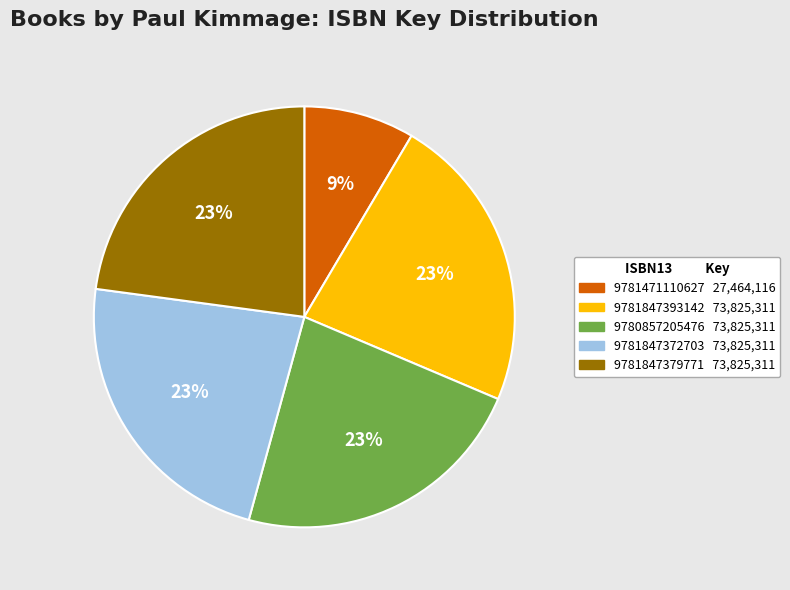

Does 9781847372703 account for over 50% of the chart?

No